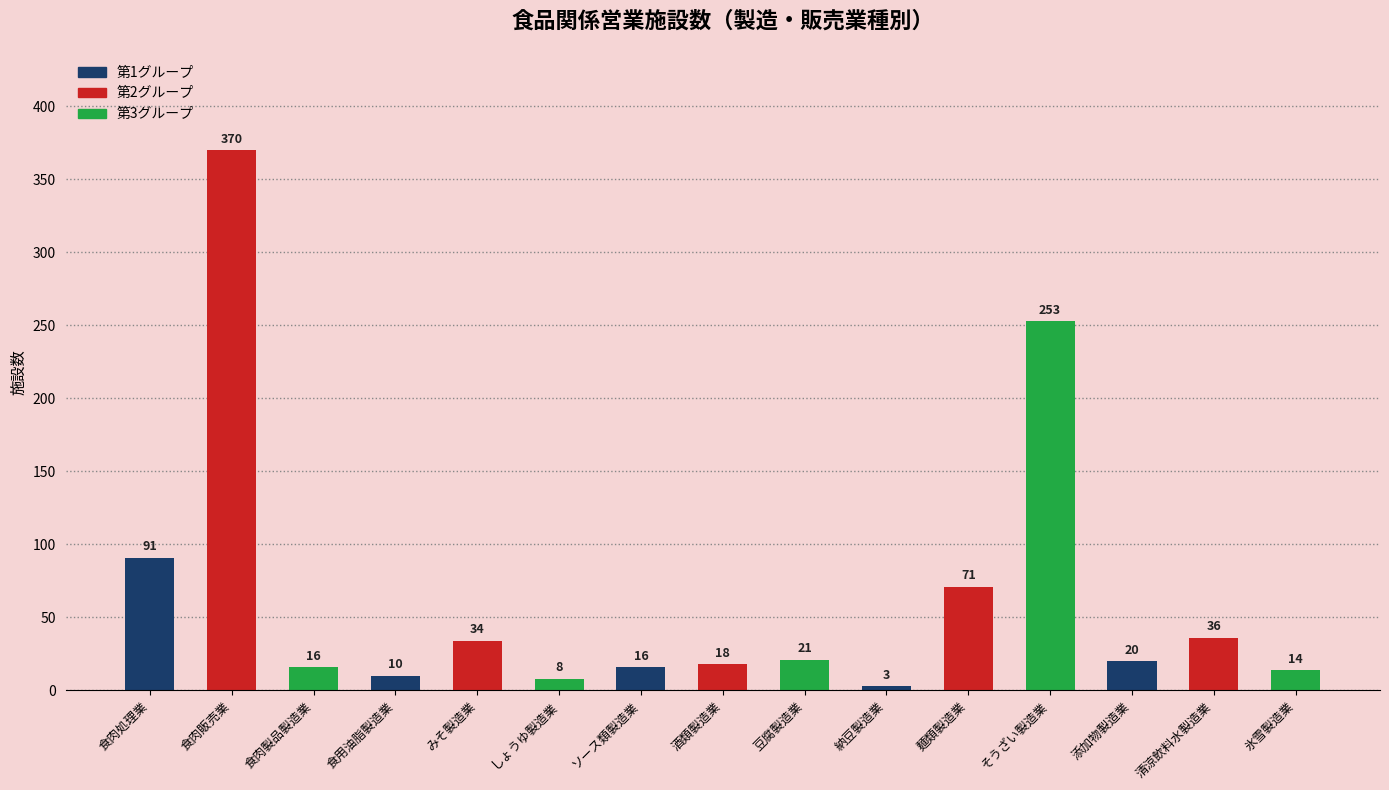

What is the difference between the maximum and minimum values?

367